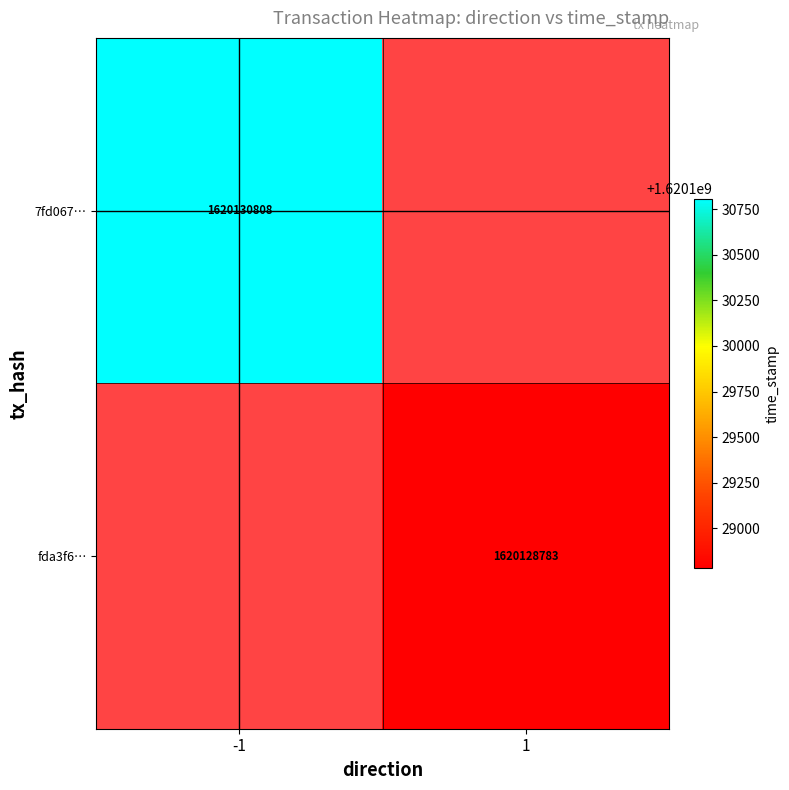

True or false: 7fd067… has a value of 844450580 at -1.

False